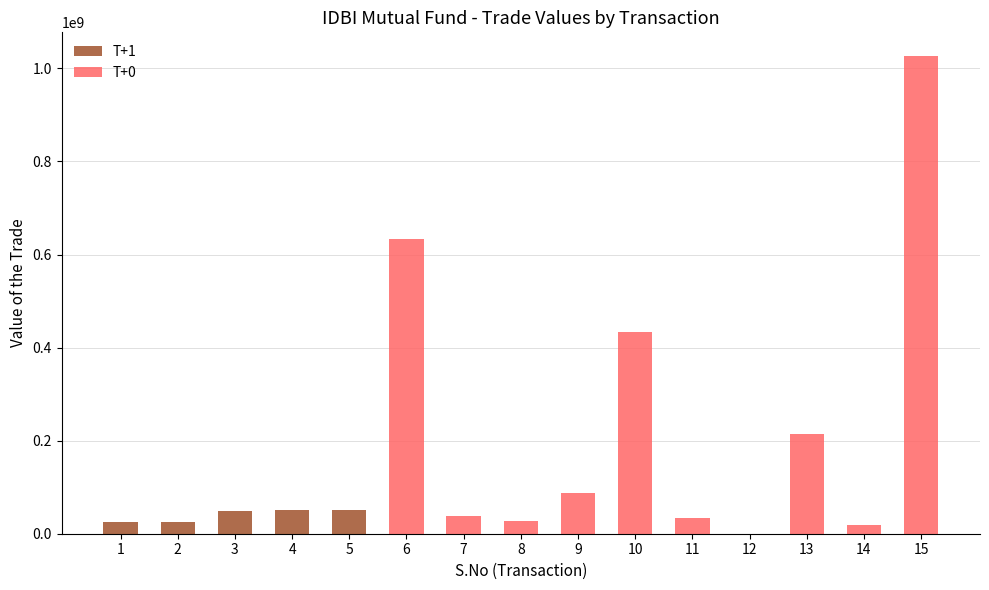

True or false: T+0 has a value of -631487686 at 2.

False